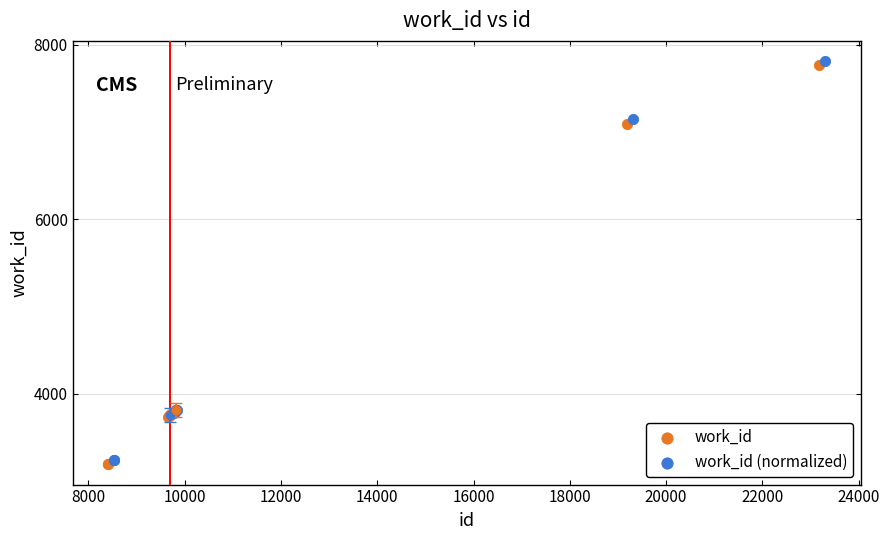

Which series contains the highest Y value?

work_id (normalized)